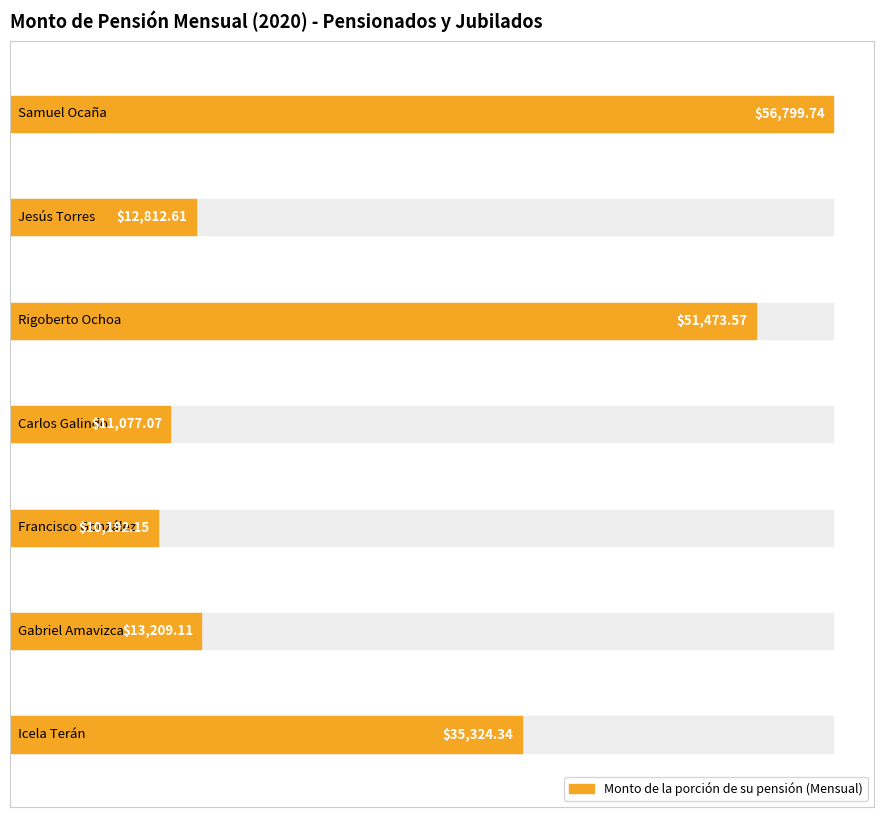

How many bars are there in total?

7